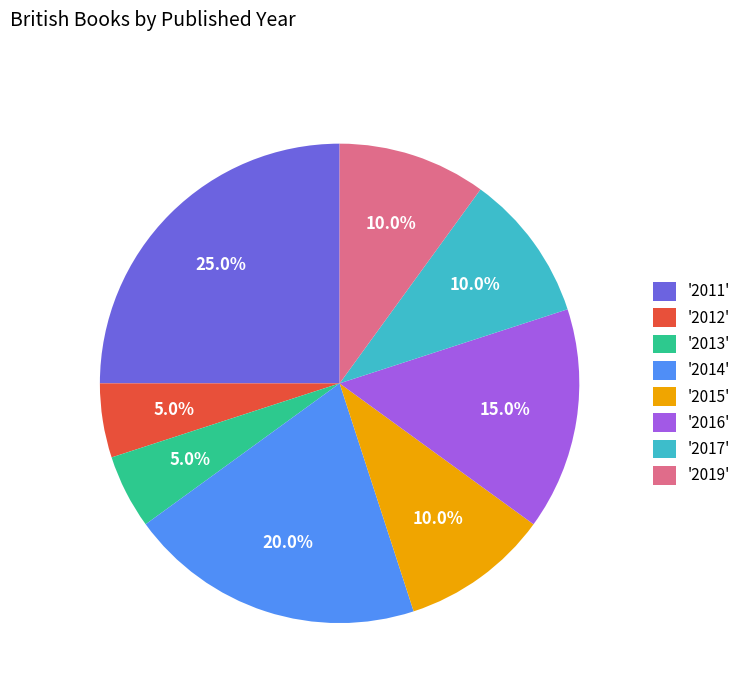

Is there any slice that represents more than half of the pie?

No